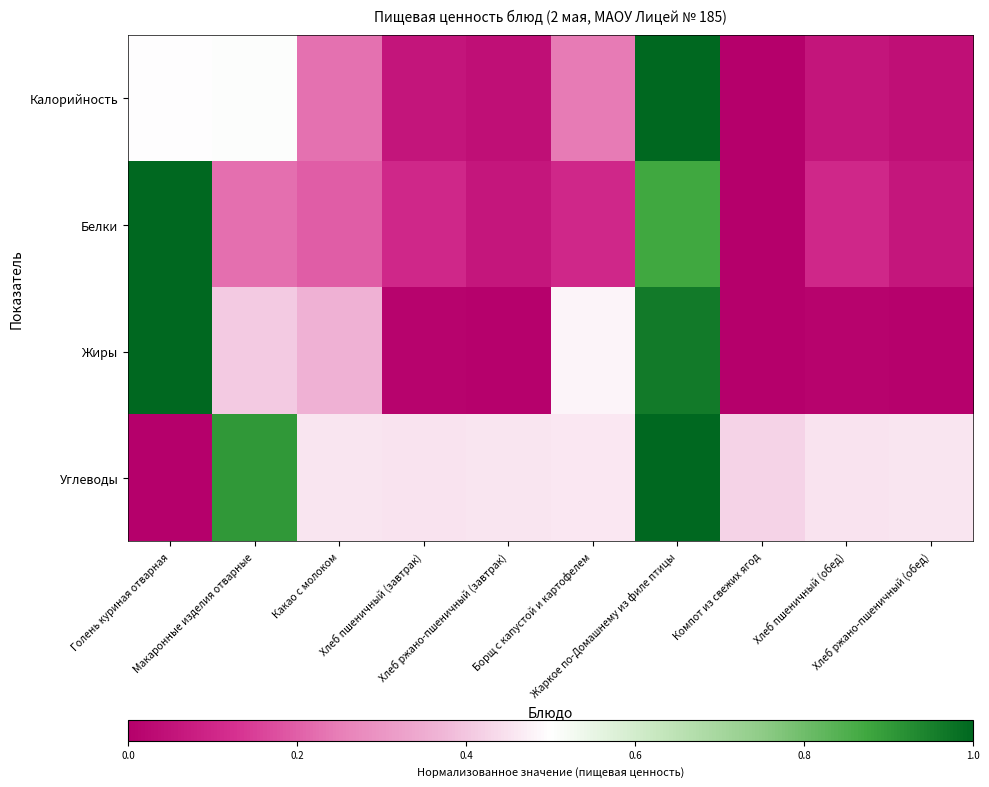

At which category does the chart reach its peak across all series?

Жаркое по-Домашнему из филе птицы